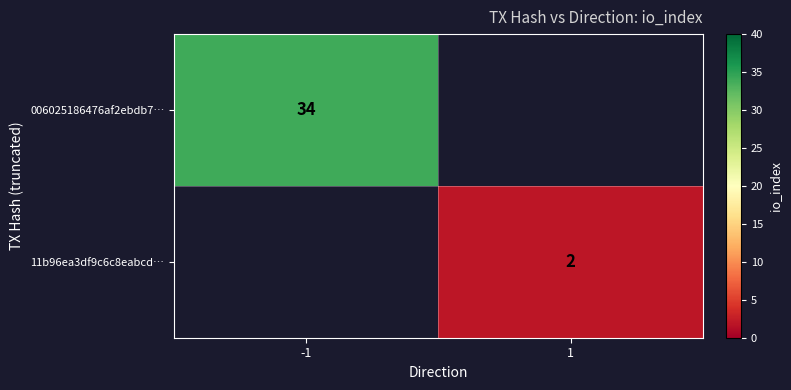

Is it true that 11b96ea3df9c6c8eabcd… equals 1 at 1?

False